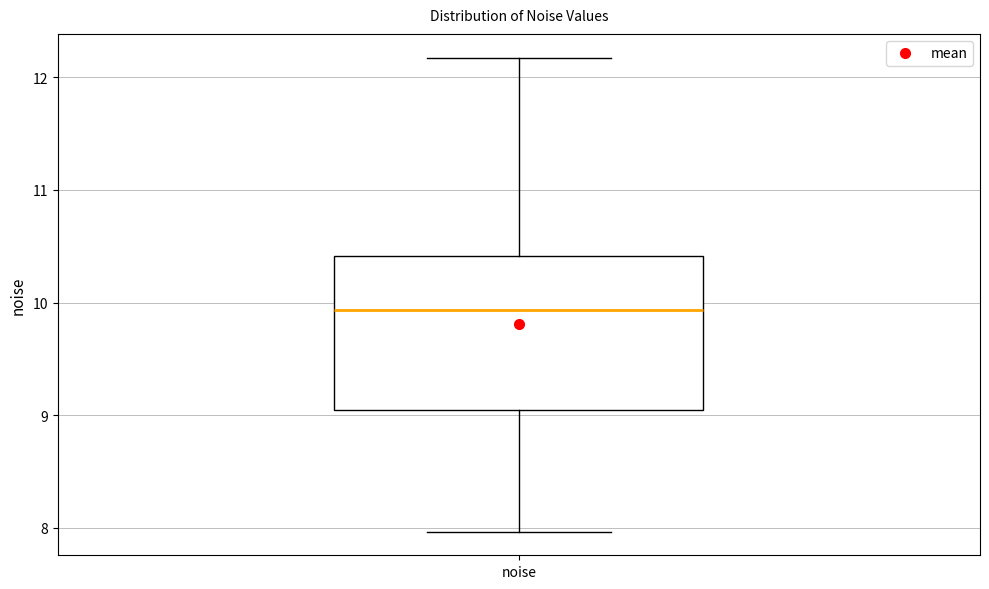

Transcribe this box plot: give where the median line is, the range the box spans, and where the two whiskers end, as read against the y-axis. The values are not printed on the chart, so give them approximately, as read against the axis.

median 9.9, box 9.1 to 10.4, whiskers 8.0 to 12.2